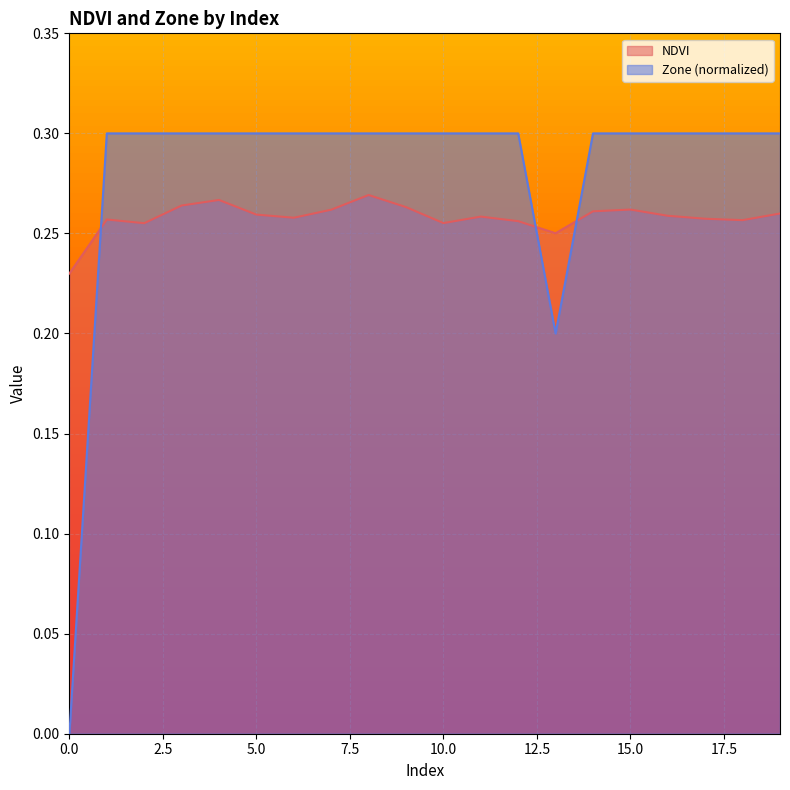

Which series has the largest range (max minus min)?

Zone (normalized)